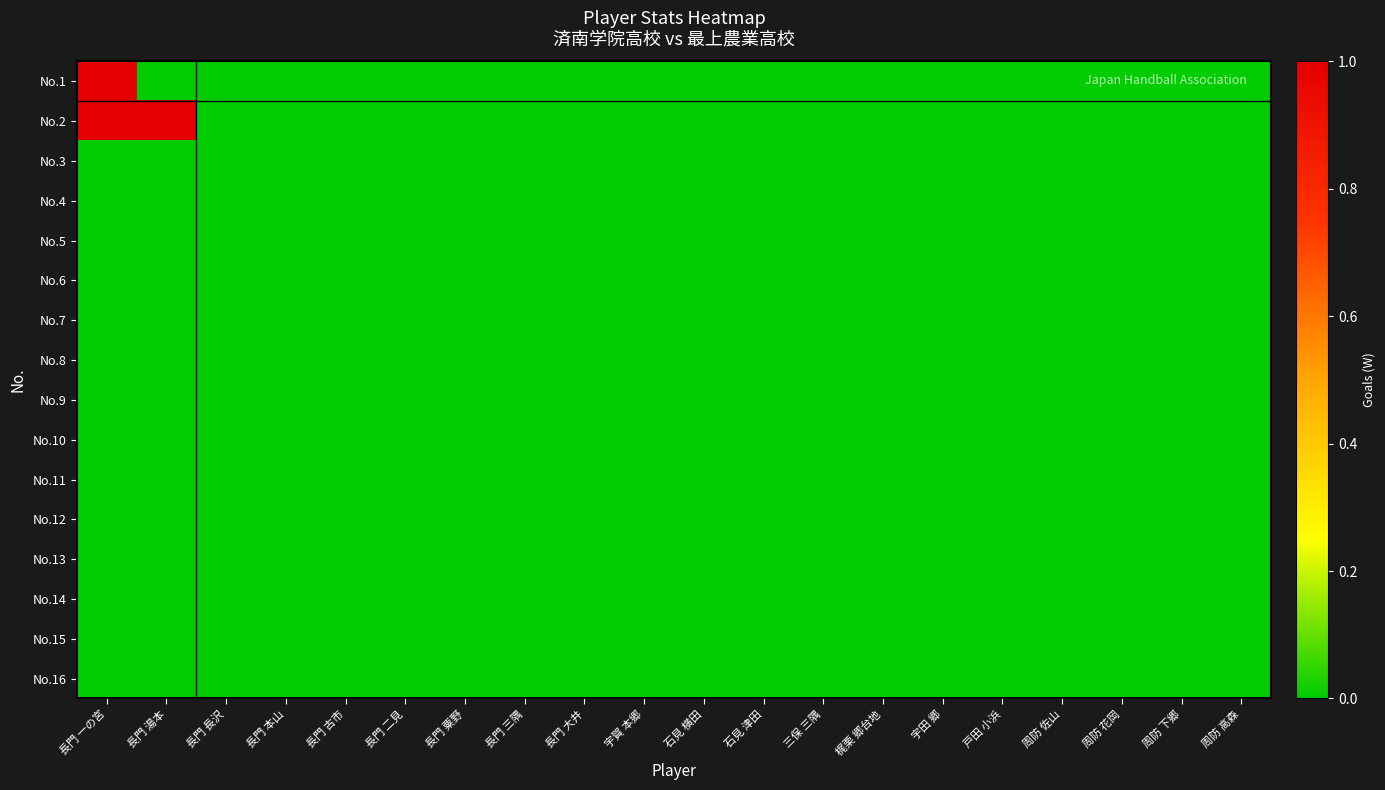

How many data points does each series have?

20